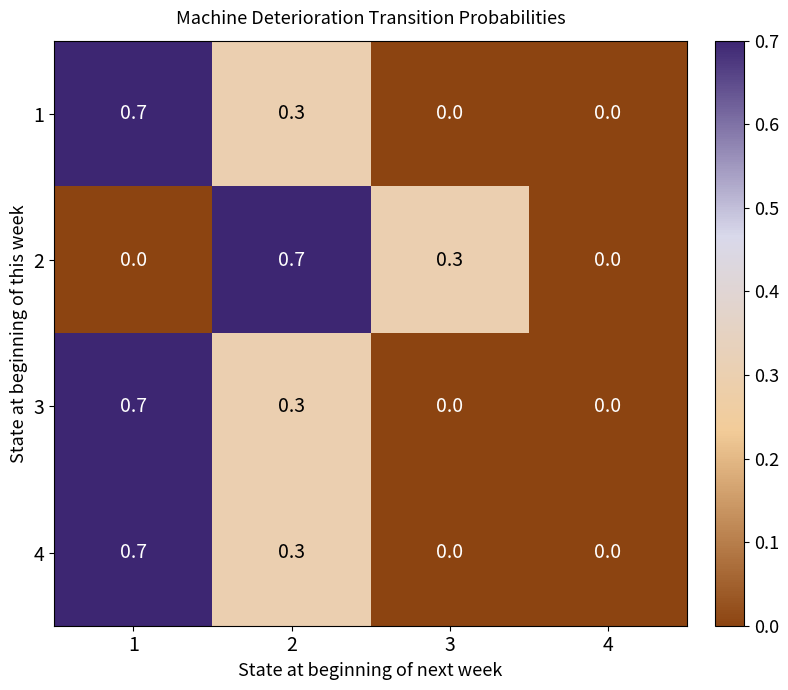

Count the 2 values in the range 0 to 1.

4